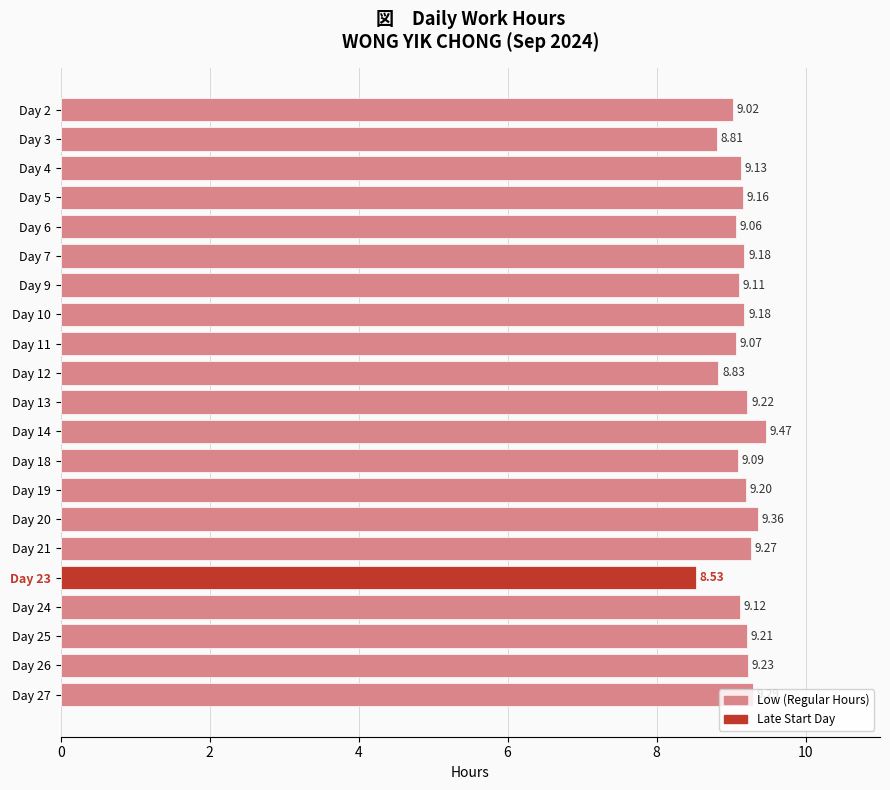

At which category does the chart reach its peak across all series?

Day 14